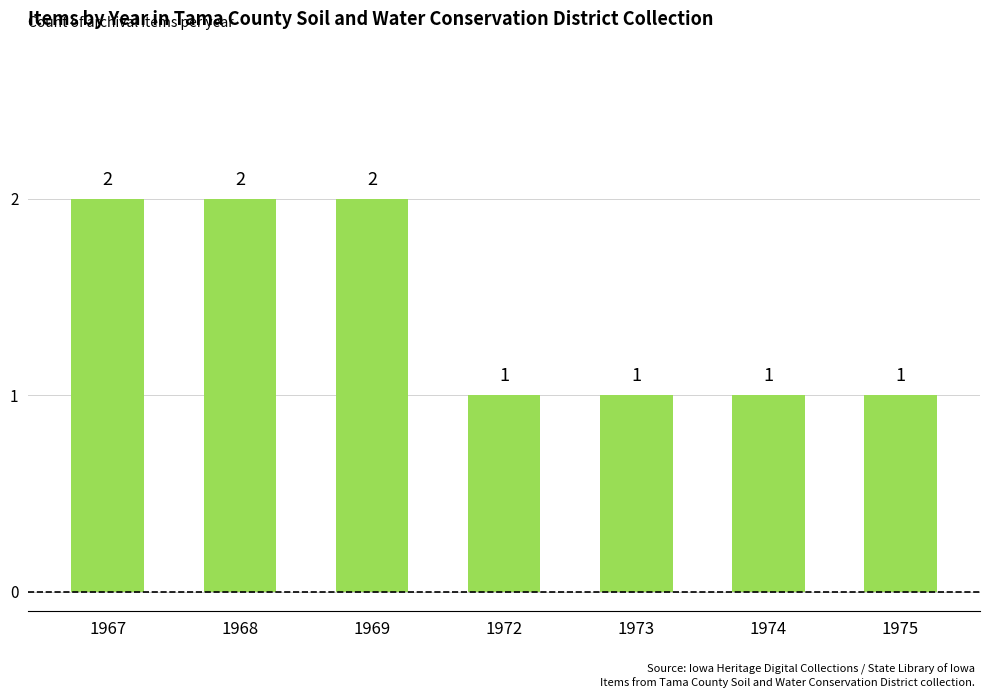

What is the difference between the maximum and second lowest values?

1